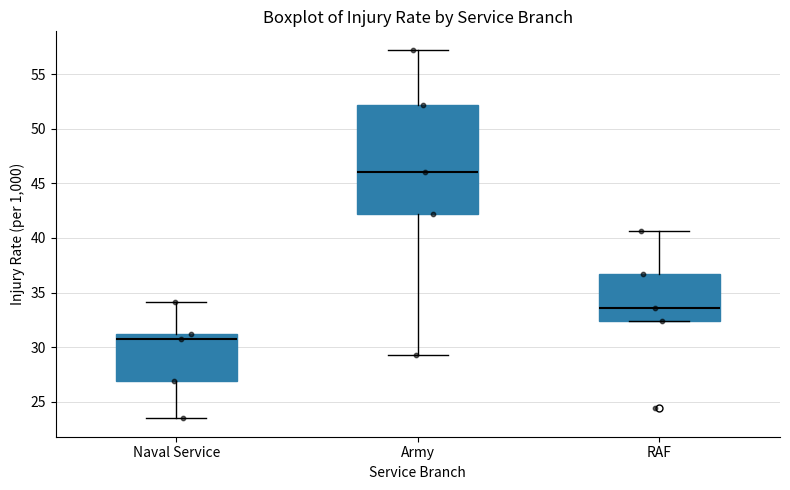

Reading left to right, transcribe this box plot: for each box, give where its median line is, the range the box spans, and where its two whiskers end, as read against the y-axis. The values are not printed on the chart, so give them approximately, as read against the axis.

Naval Service: median 30.5, box 27.0 to 31.0, whiskers 23.5 to 34.0
Army: median 46.0, box 42.0 to 52.0, whiskers 29.0 to 57.5
RAF: median 33.5, box 32.5 to 36.5, whiskers 32.5 to 40.5